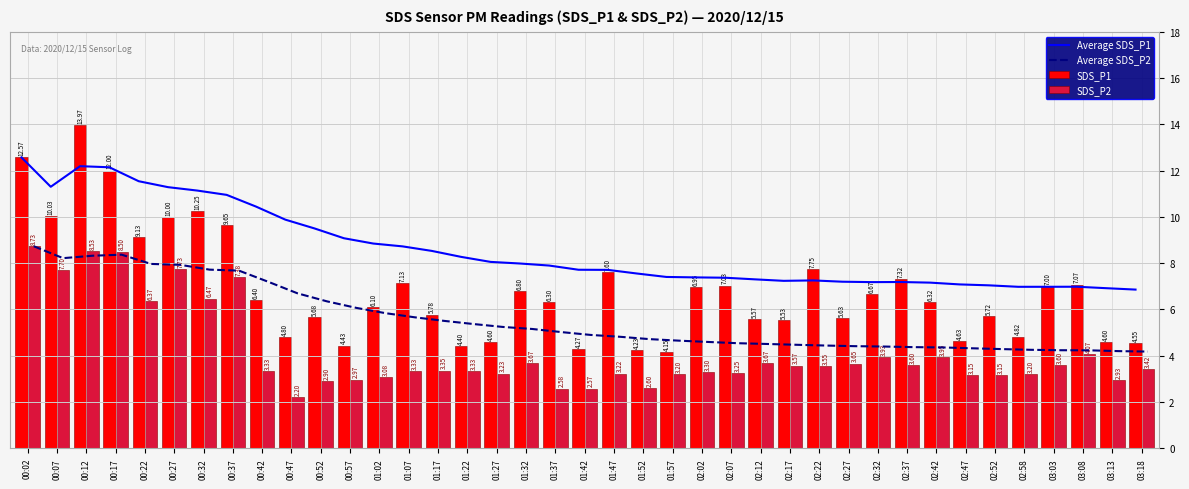

What is the approximate value of SDS_P1 at 02:58?

4.8